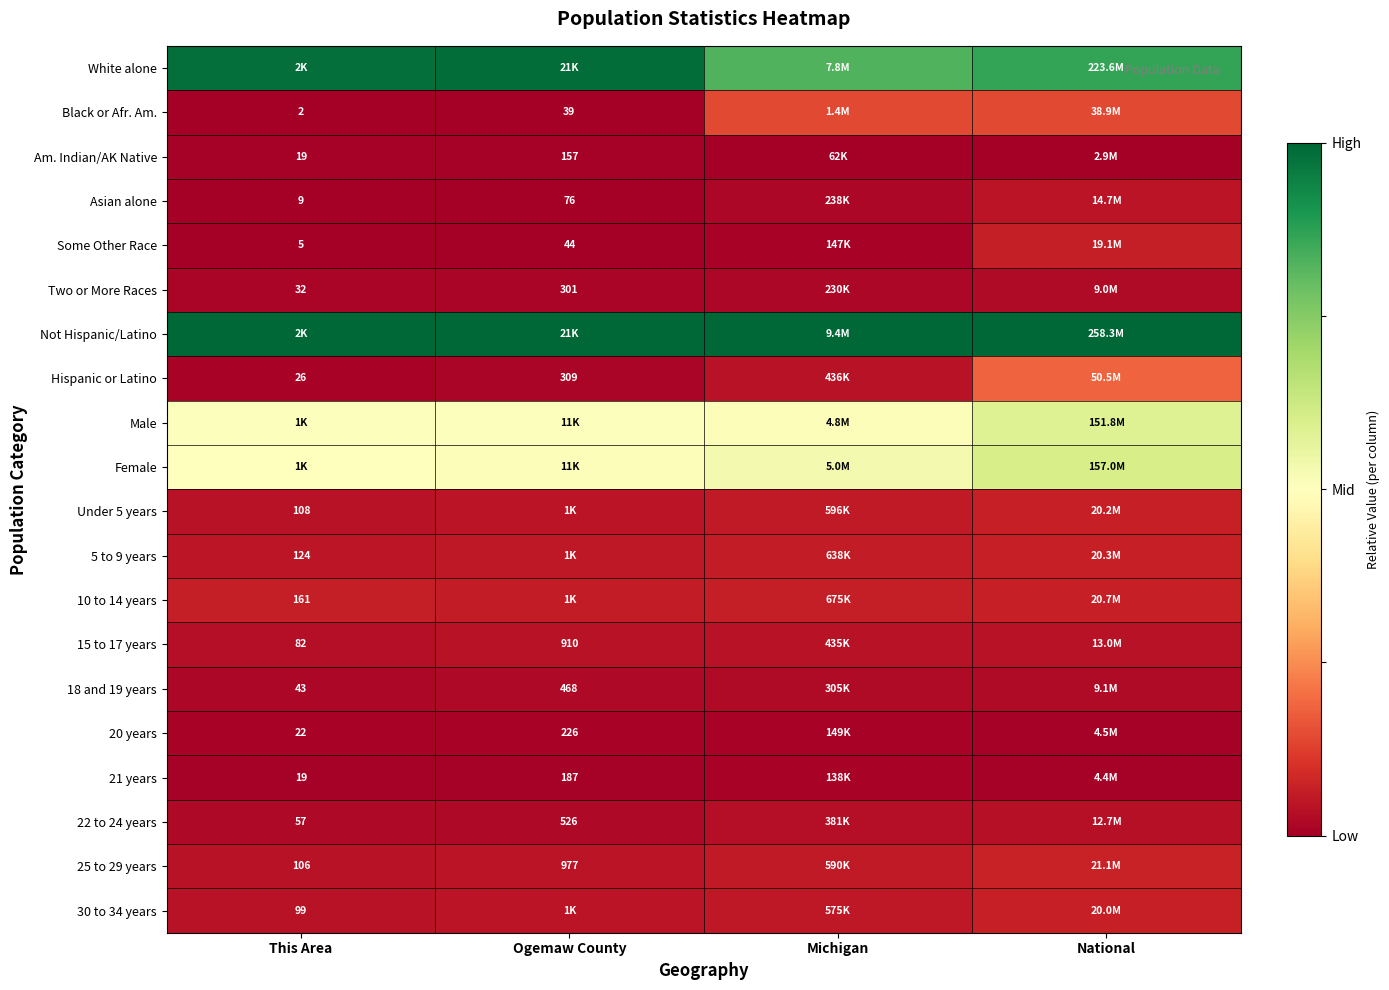

At which category is the sum across all series the highest?

National